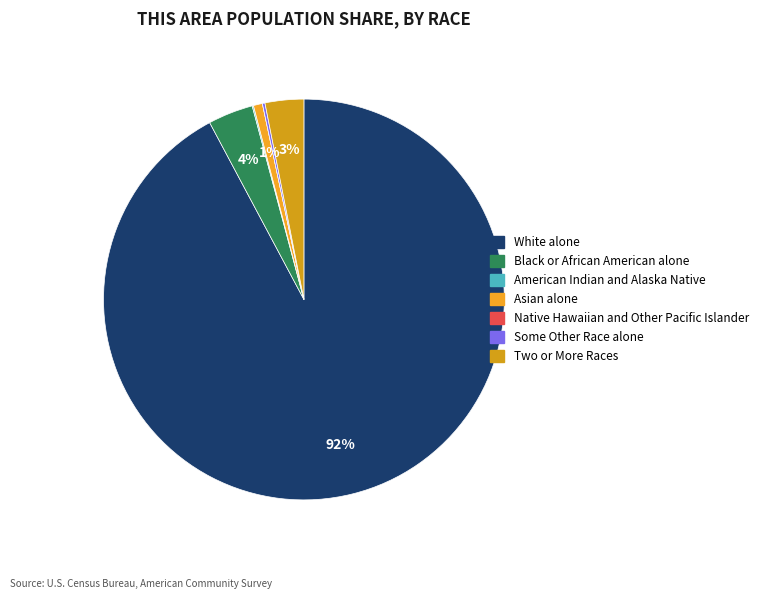

Does White alone represent more than half of the total?

Yes